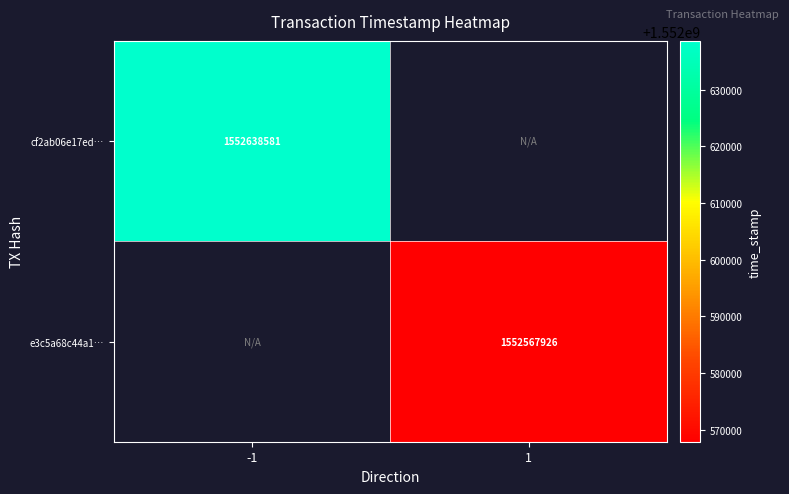

True or false: e3c5a68c44a1… has a value of 1552567926 at 1.

True